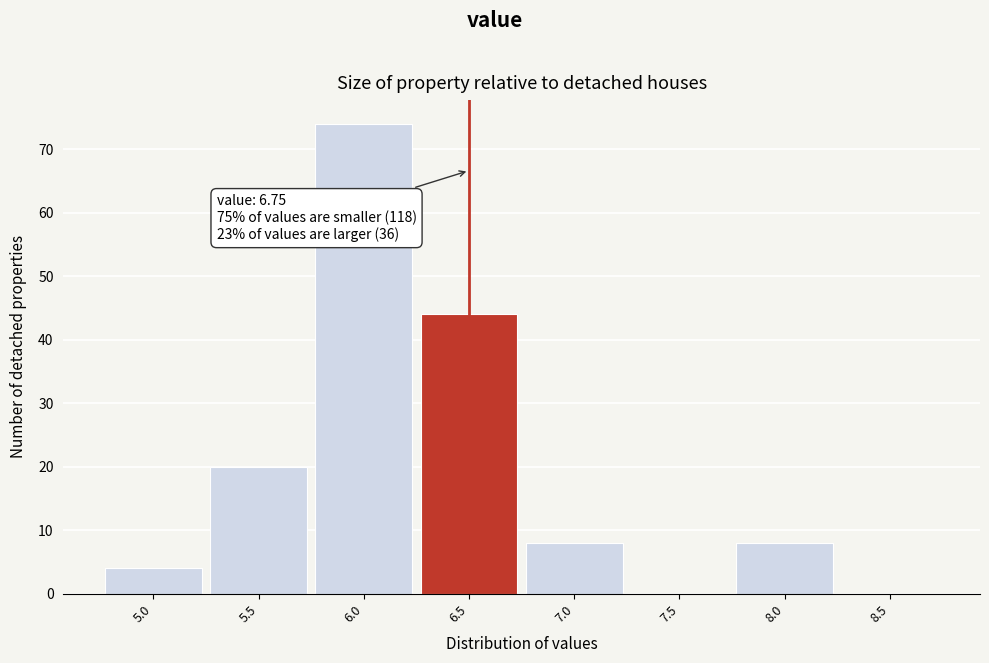

Reading left to right, what are all the values shown in this chart?

5.0=4	5.5=20	6.0=74	6.5=44	7.0=8	7.5=0	8.0=8	8.5=0